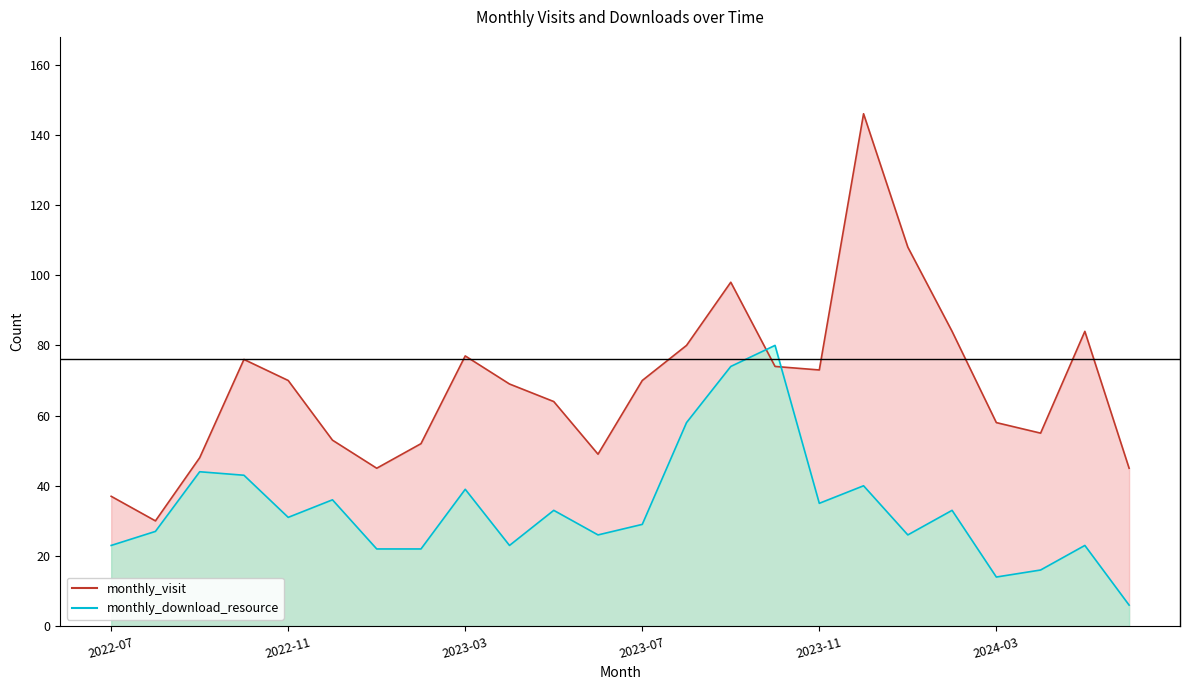

Which category has the highest value in the monthly_visit line series?

17